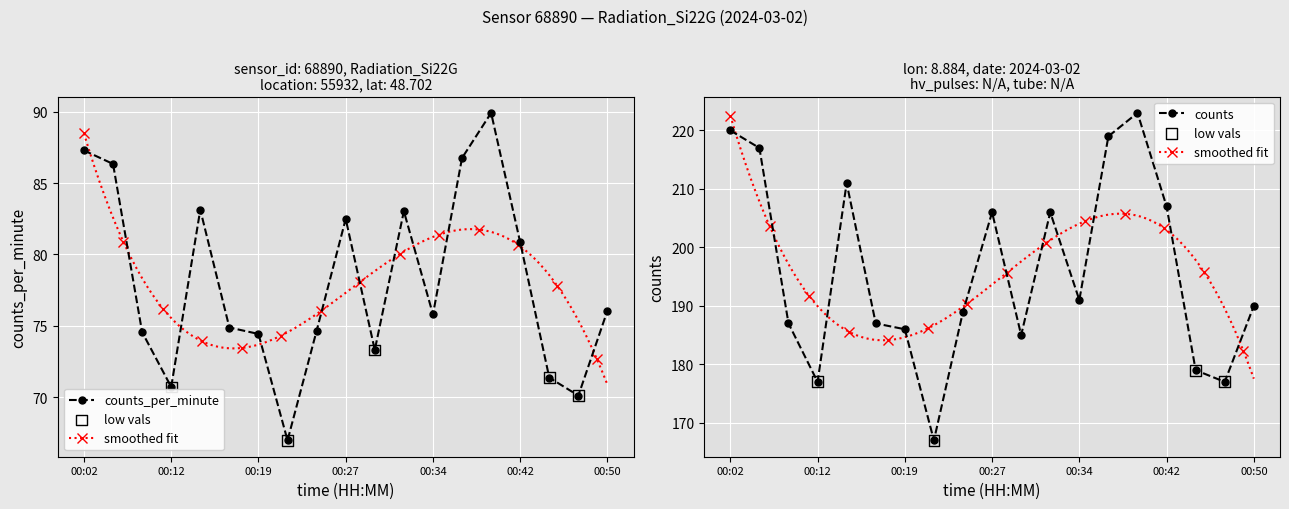

Which series has the largest Y range (max minus min)?

counts